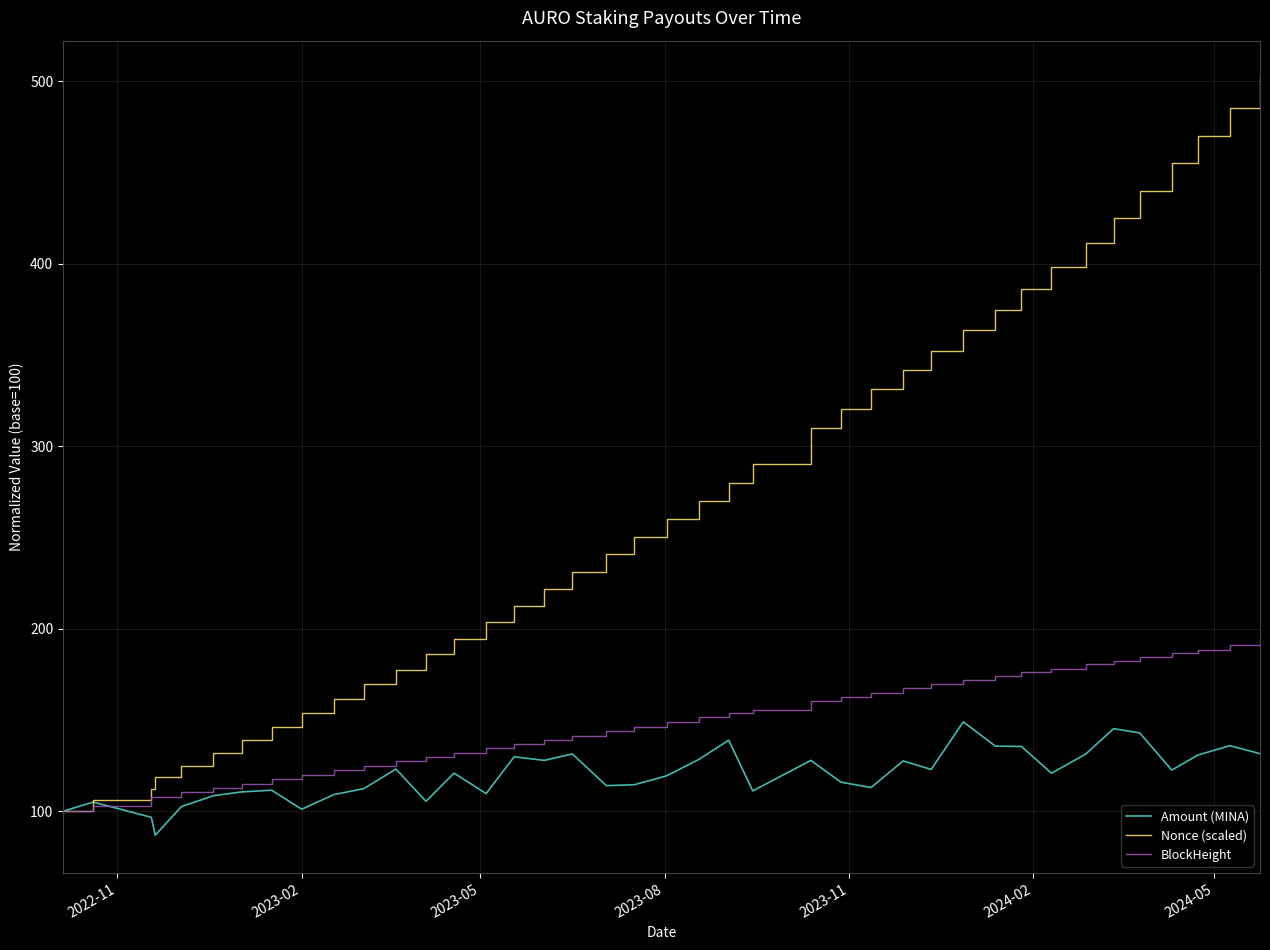

What is the average value of the Amount (MINA) series?

120.2